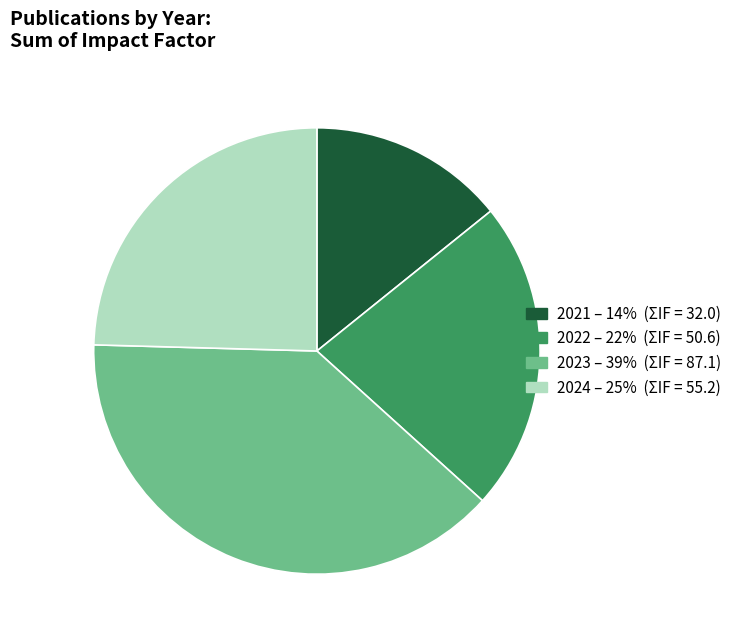

What is the ratio of the value at 2023 to the value at 2024?

1.6